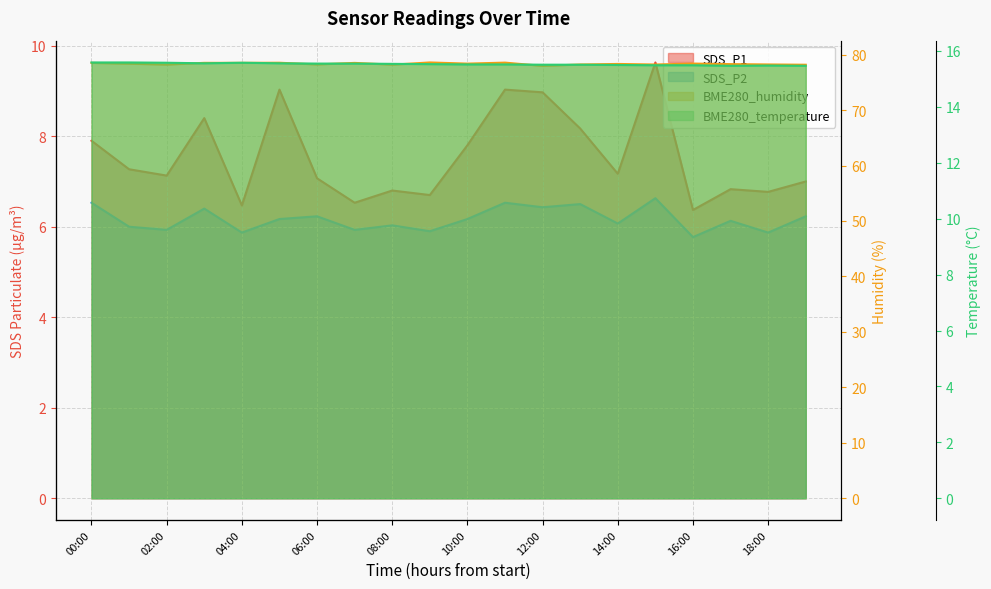

What is the approximate value of BME280_temperature at 07:00?

15.6